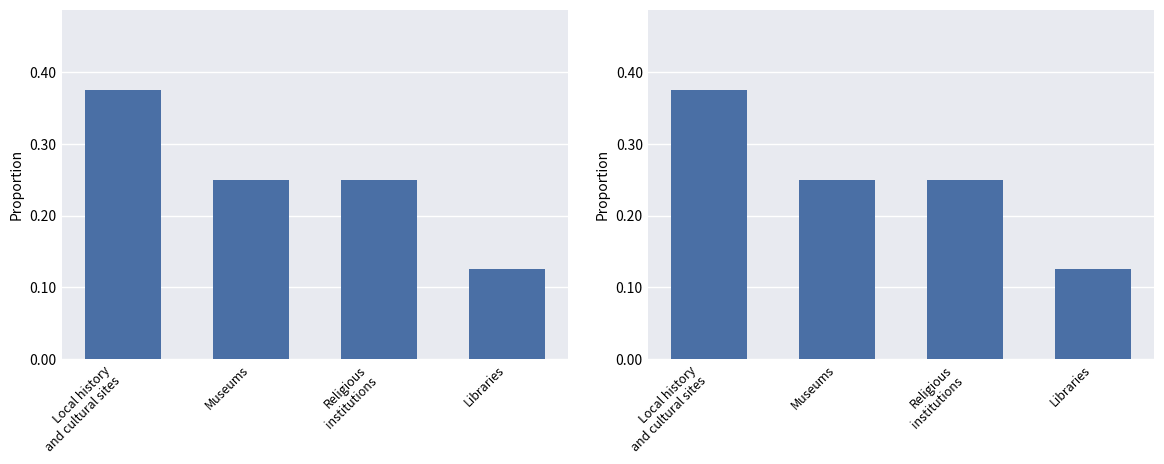

How many data points does each series have?

4